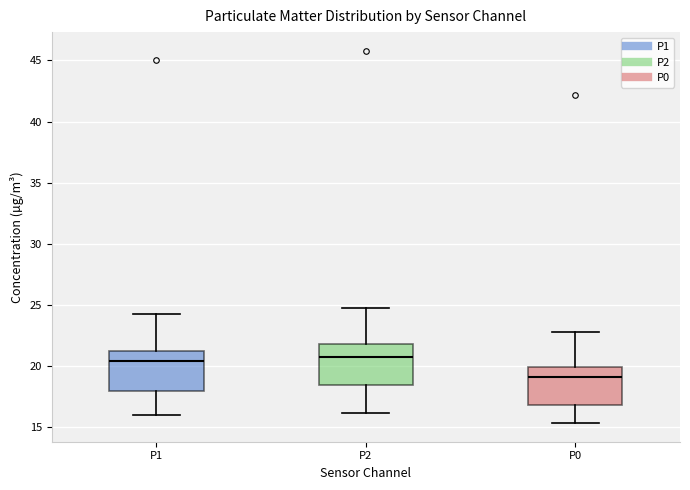

Reading left to right, transcribe this box plot: for each box, give where its median line is, the range the box spans, and where its two whiskers end, as read against the y-axis. The values are not printed on the chart, so give them approximately, as read against the axis.

P1: median 20.5, box 18.0 to 21.0, whiskers 16.0 to 24.0
P2: median 21.0, box 18.5 to 22.0, whiskers 16.0 to 24.5
P0: median 19.0, box 17.0 to 20.0, whiskers 15.5 to 23.0